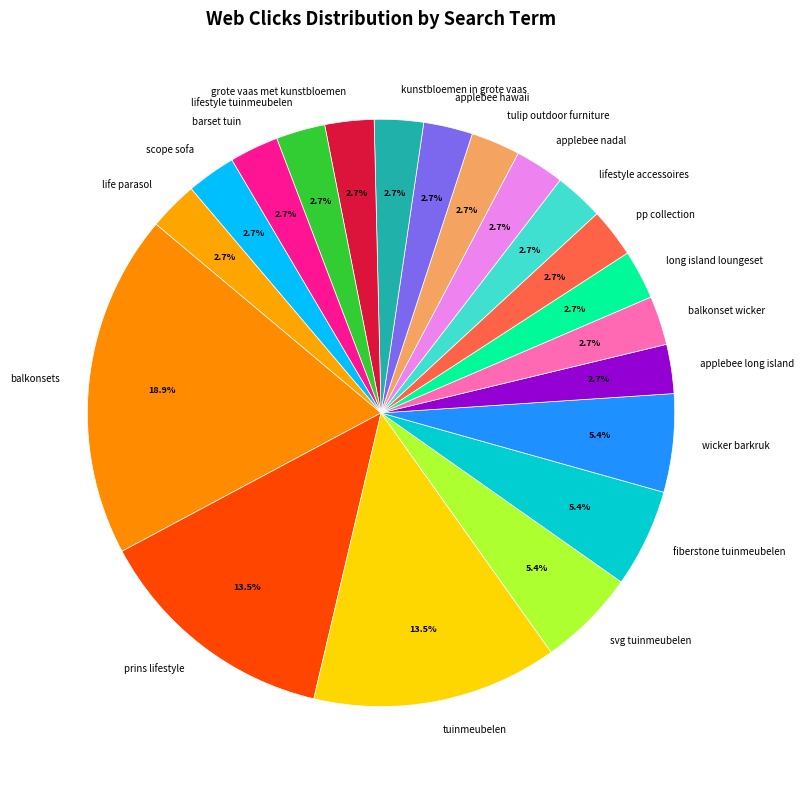

True or false: life parasol accounts for 13% of the total.

False